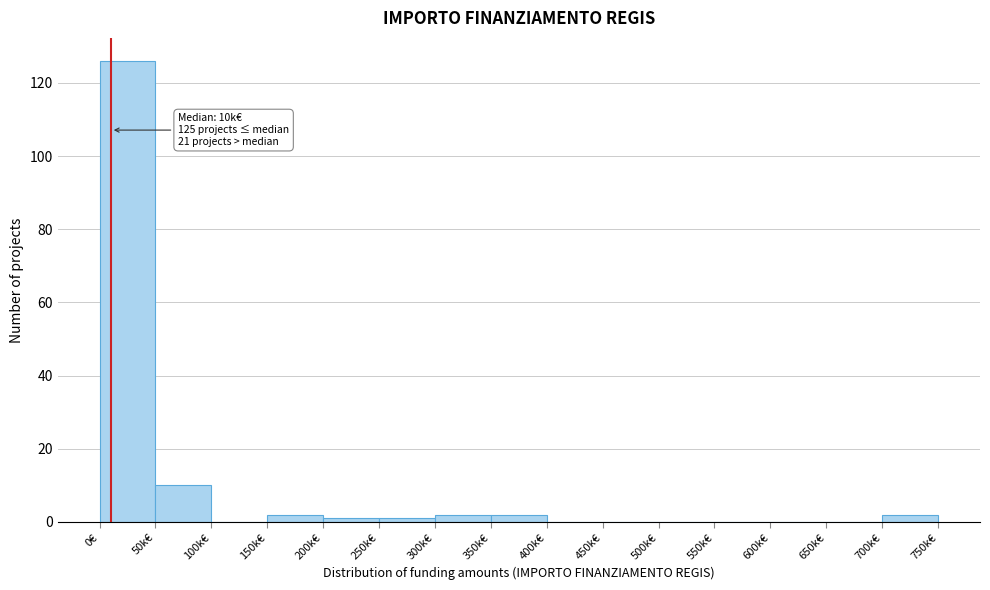

Reading left to right, list all the values displayed in this chart.

0€=126	50k€=10	100k€=0	150k€=2	200k€=1	250k€=1	300k€=2	350k€=2	400k€=0	450k€=0	500k€=0	550k€=0	600k€=0	650k€=0	700k€=2